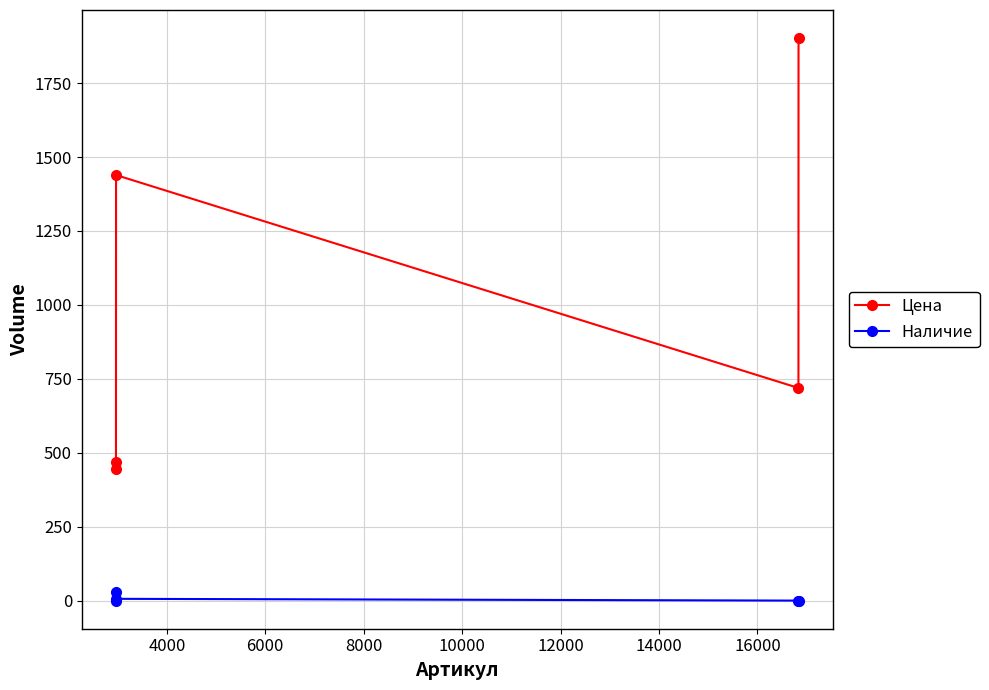

At how many categories does at least one series exceed 689?

3